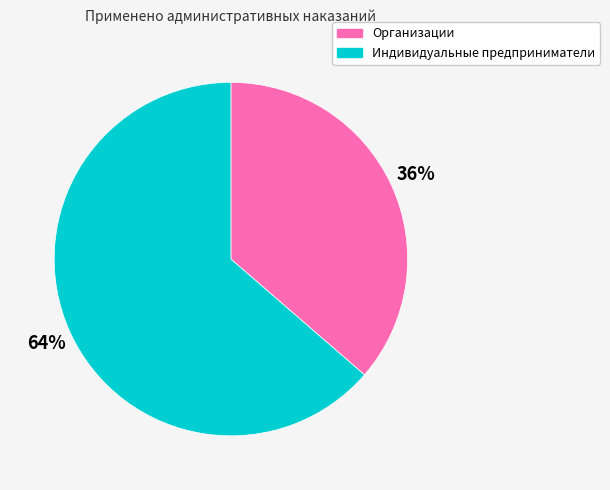

True or false: Организации accounts for 36% of the total.

True